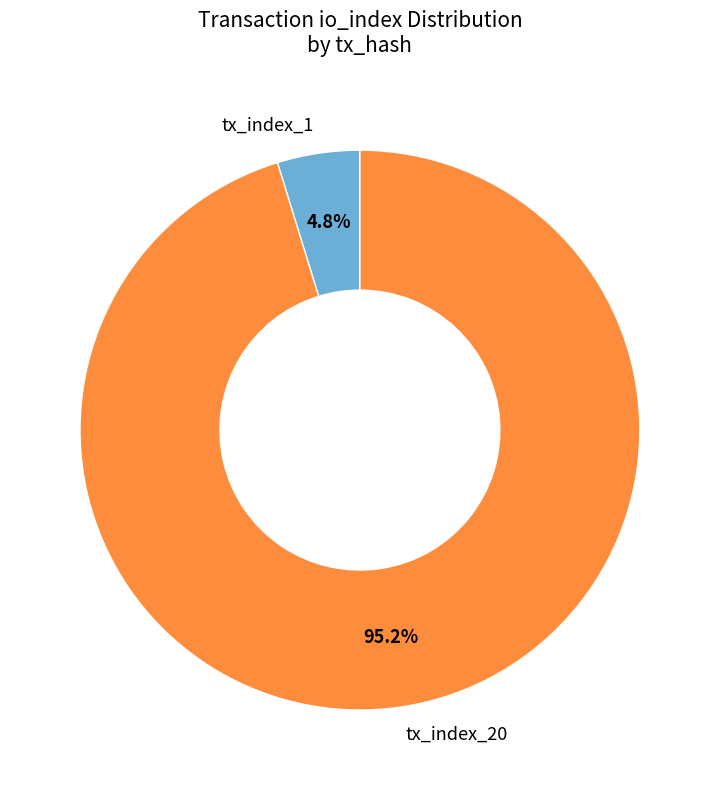

Is there any slice that represents more than half of the pie?

Yes